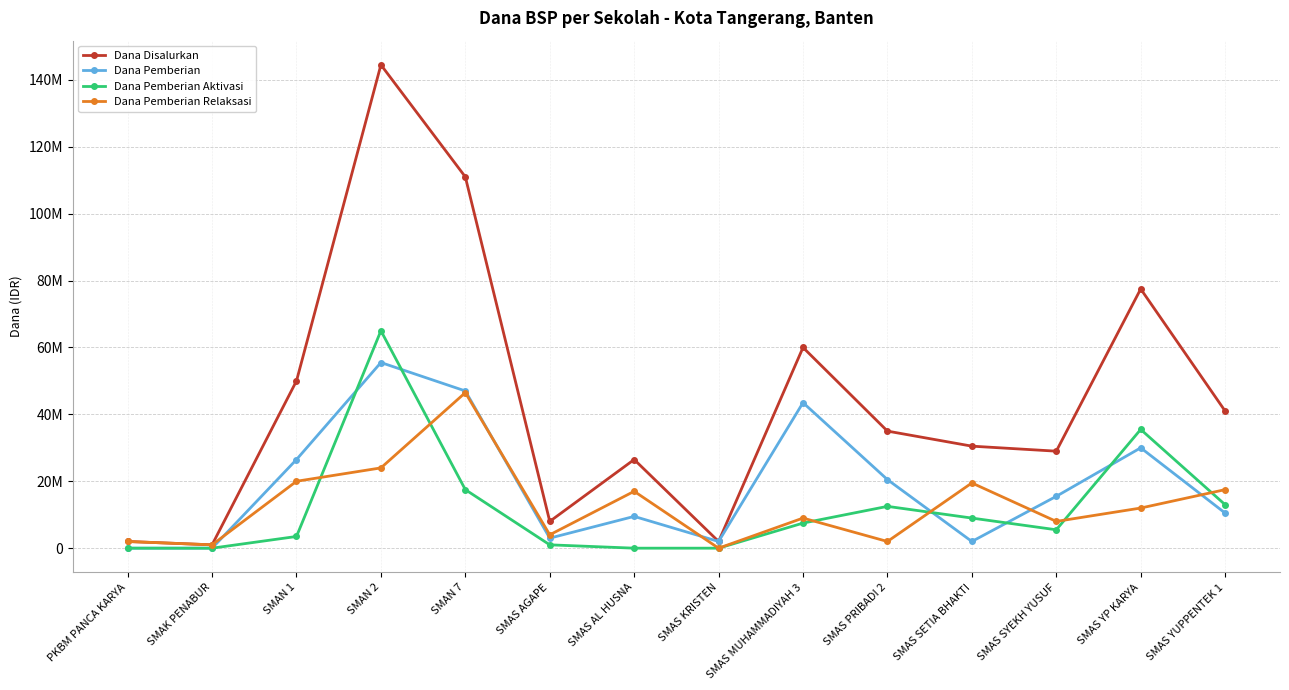

What is the difference between the maximum and minimum values in the Dana Pemberian Aktivasi series?

65000000